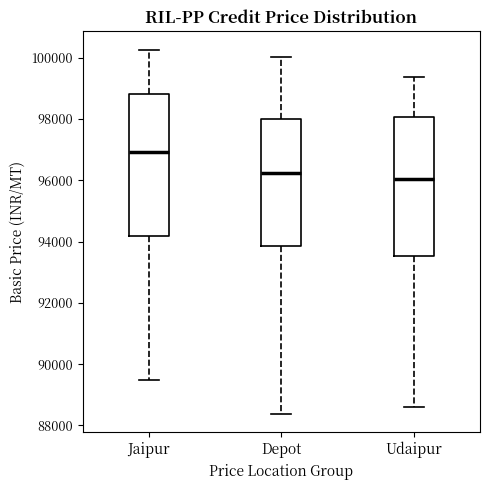

Where is the upper edge of the box for Jaipur on the y-axis? The values are not printed on the chart, so give them approximately, as read against the axis.

98800